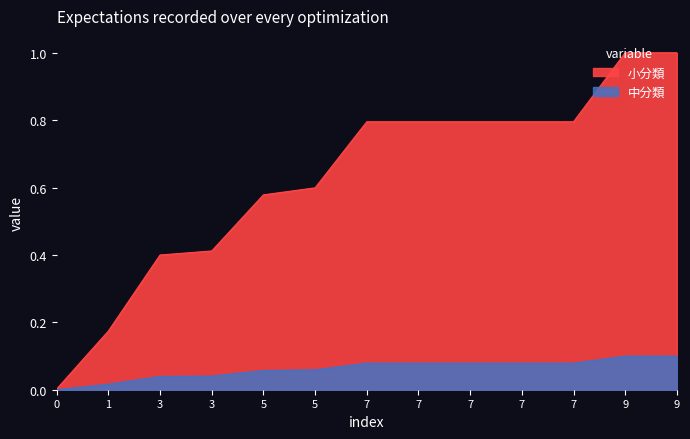

What is the total value across all series at 3?

0.4